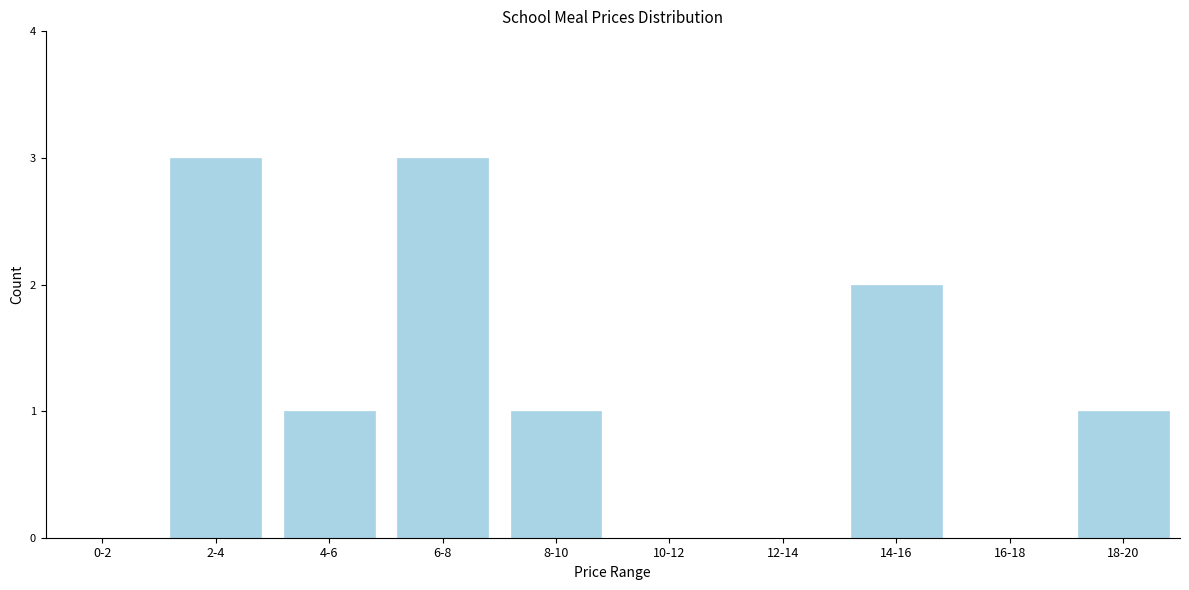

Reading left to right, transcribe all the data shown in this chart.

0-2=0	2-4=3	4-6=1	6-8=3	8-10=1	10-12=0	12-14=0	14-16=2	16-18=0	18-20=1